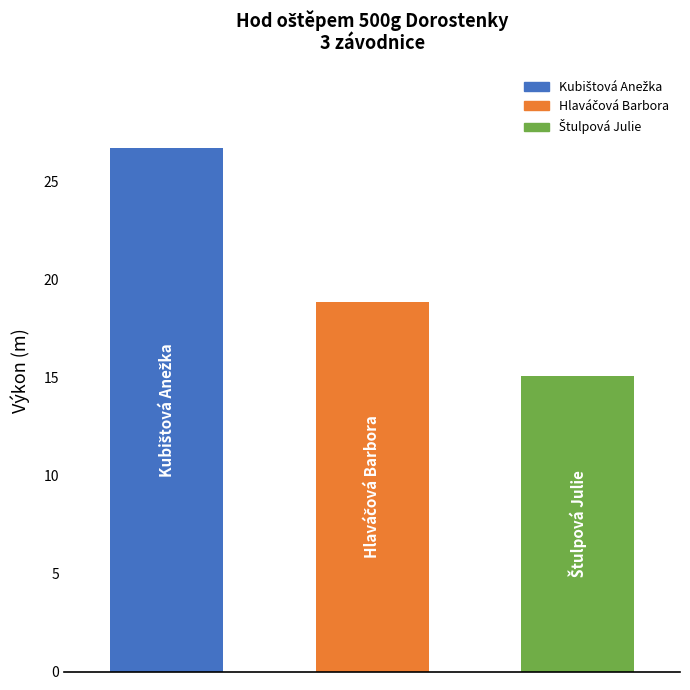

Does the chart contain any negative values?

No